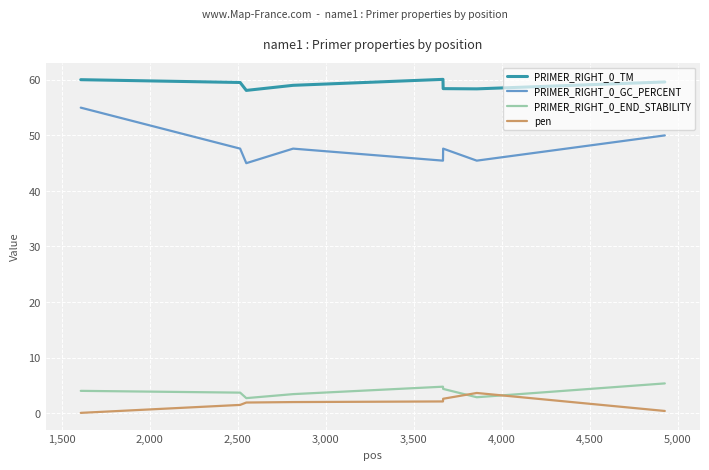

At how many categories does at least one series exceed 38?

8